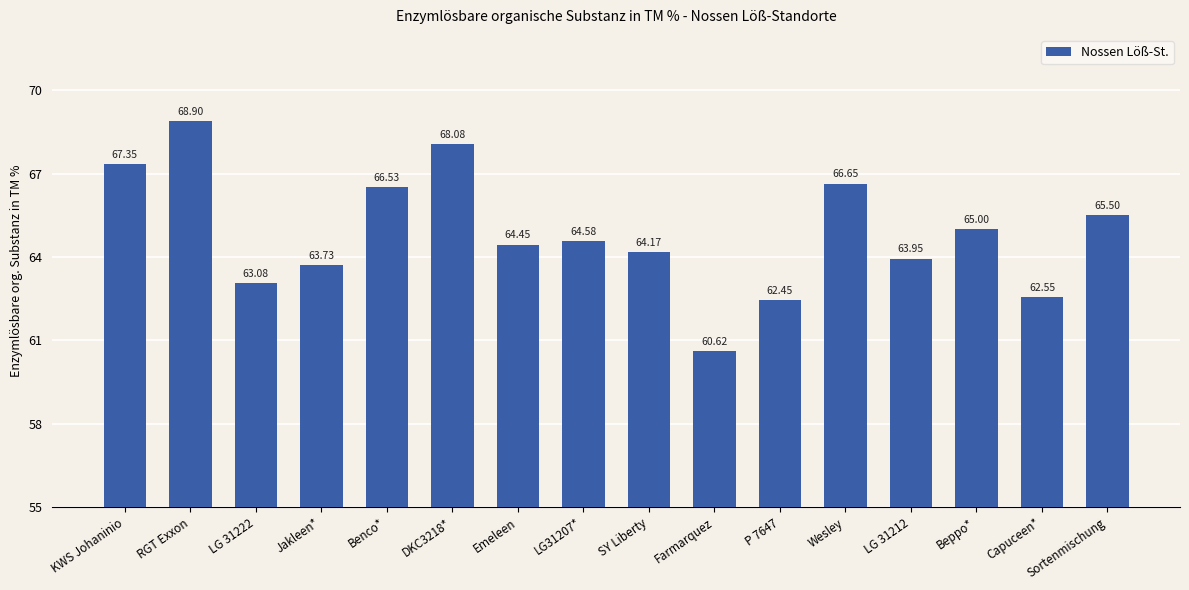

What is the difference between the maximum and minimum values?

8.3